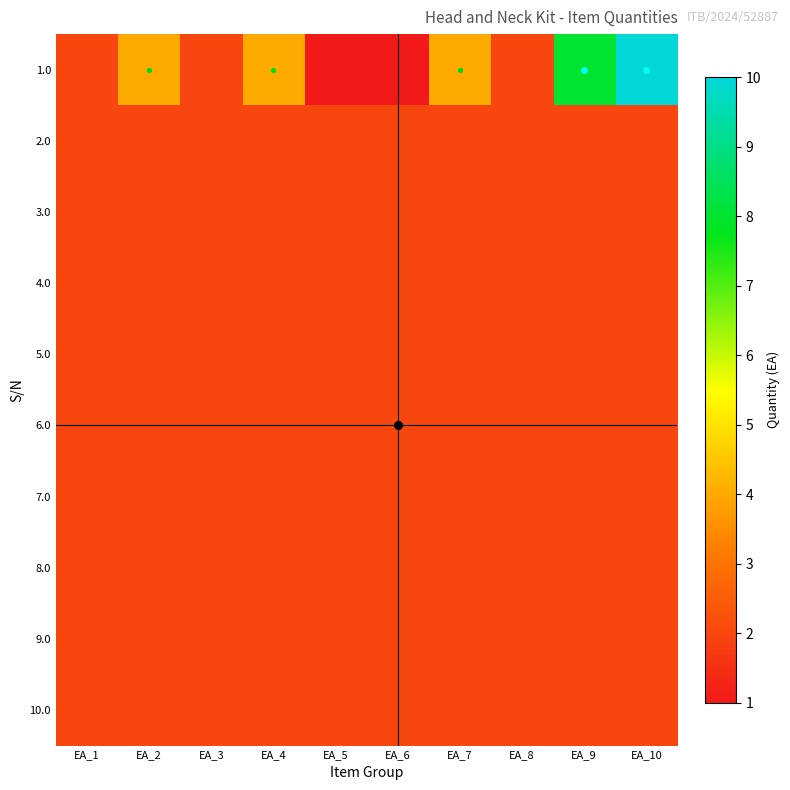

Which category has the highest value across all series?

EA_10